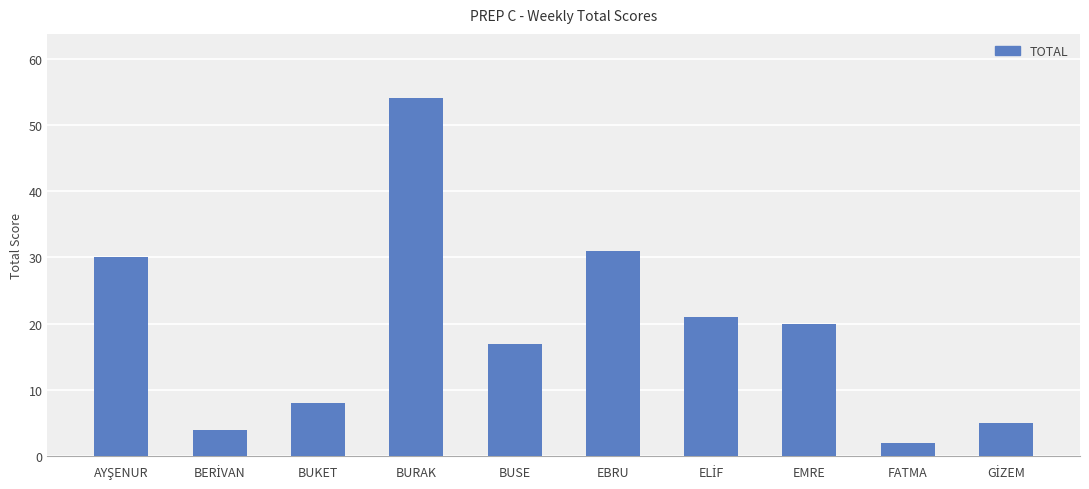

Which has a higher value, BUSE or BUKET?

BUSE